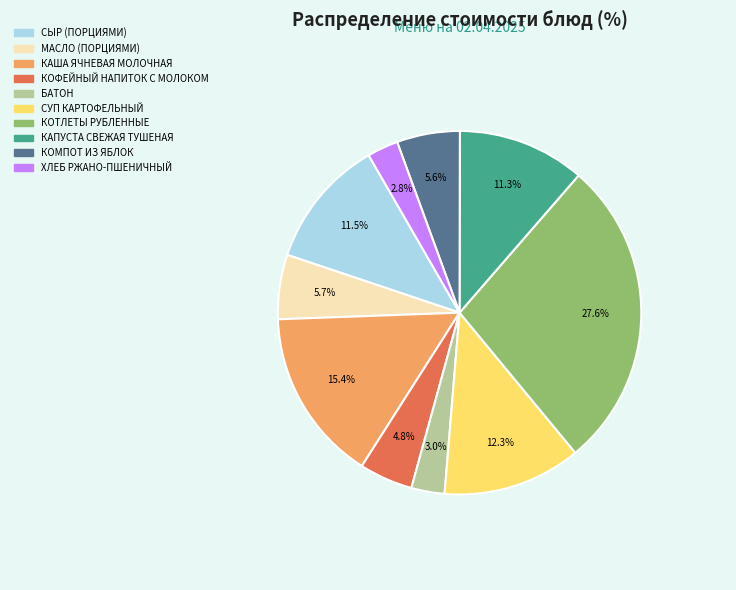

Between КОТЛЕТЫ РУБЛЕННЫЕ and БАТОН, which is larger?

КОТЛЕТЫ РУБЛЕННЫЕ